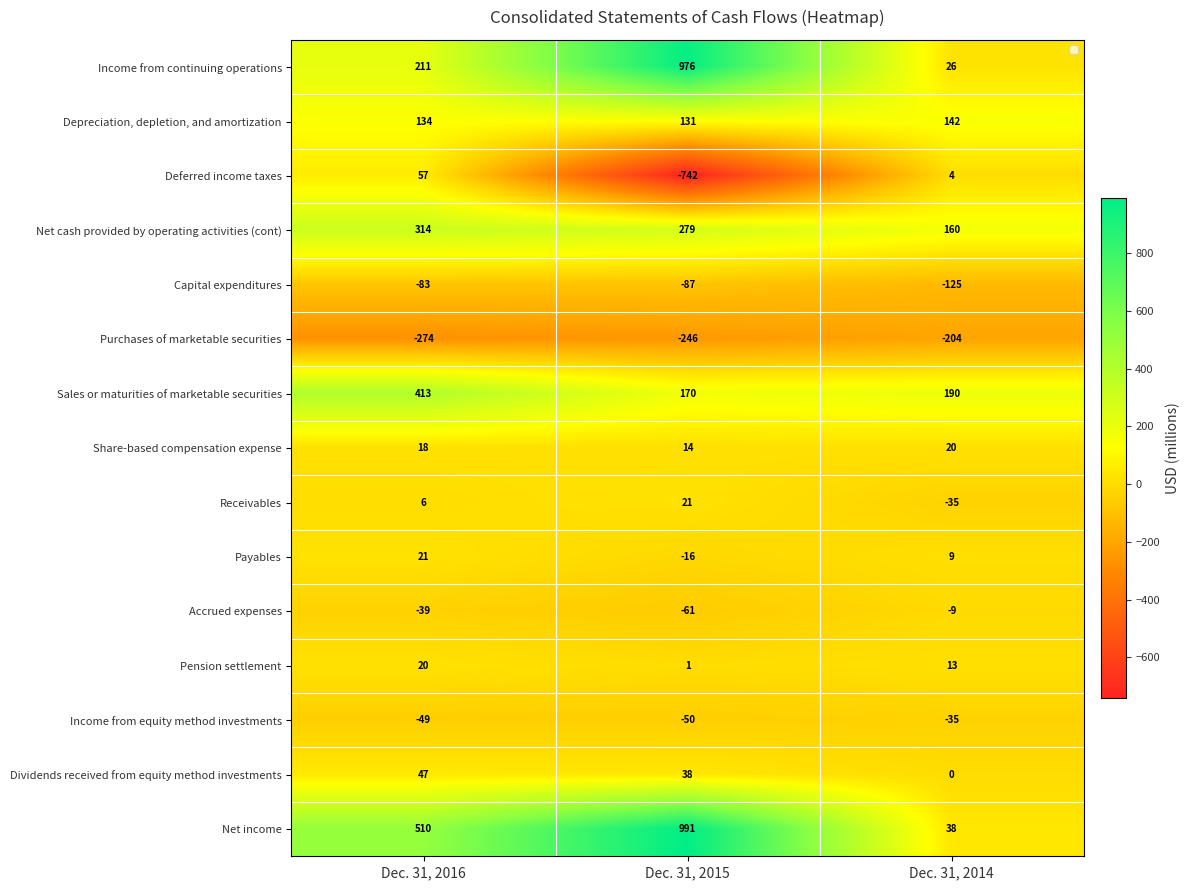

How many distinct data groups are displayed?

15